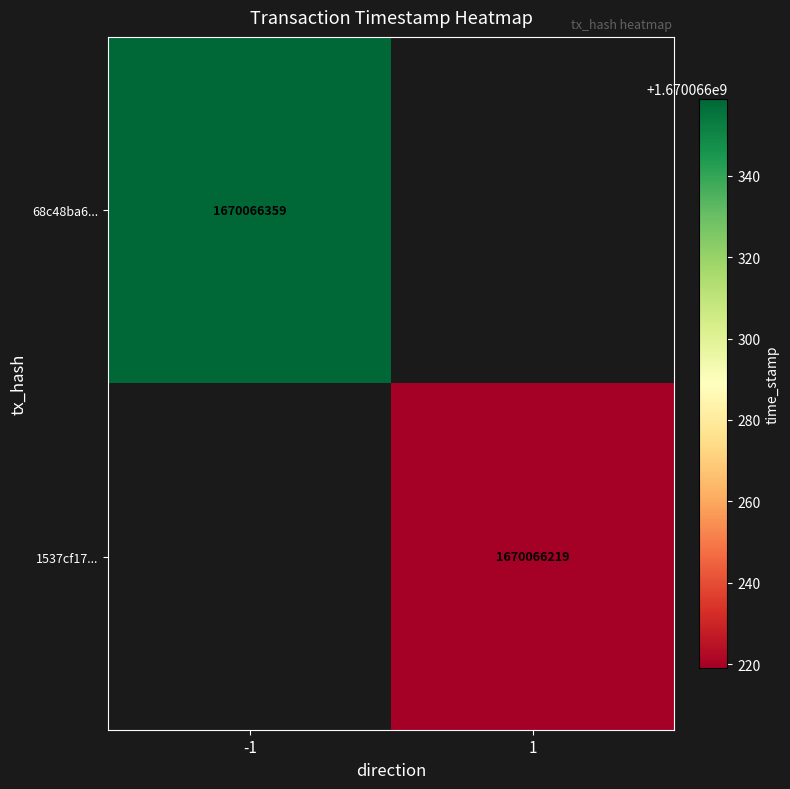

What is the difference between the 1537cf176fa35402b6ccfe1e8d36656ca693759 values at direction and time_stamp?

1670066218